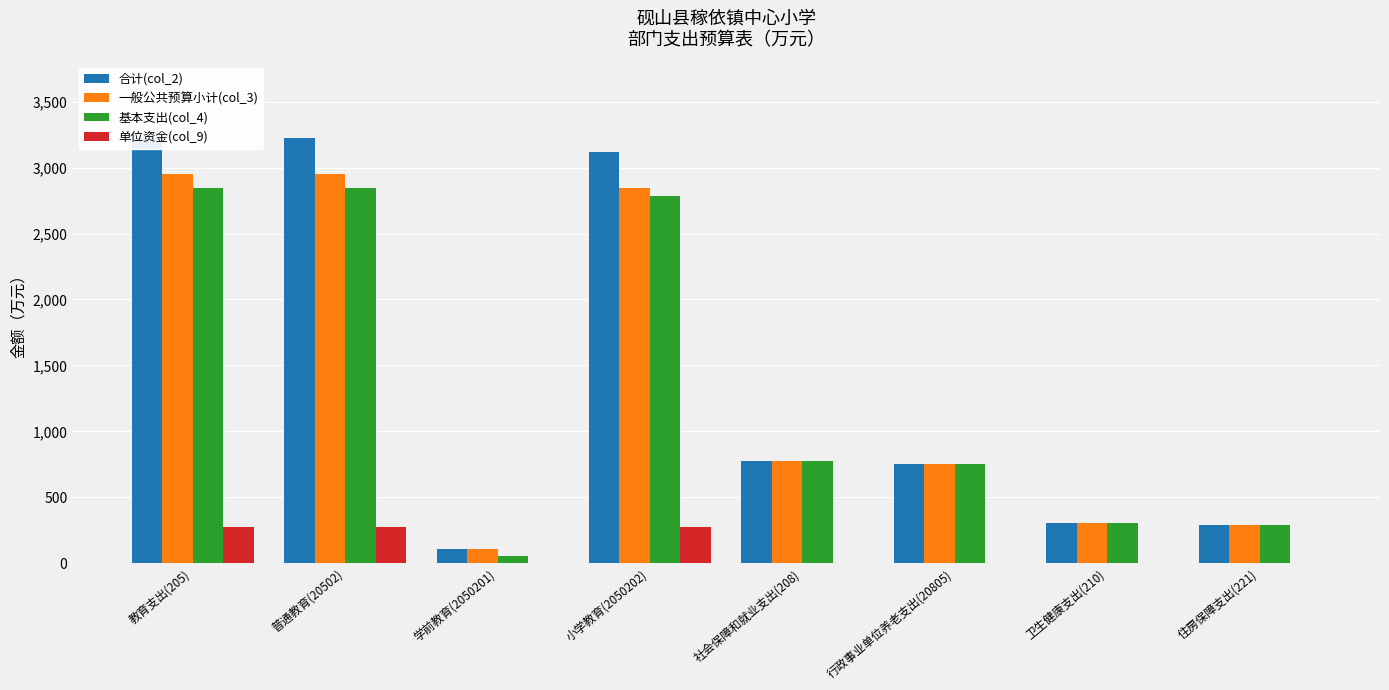

What are all the series names shown in the legend?

合计(col_2), 一般公共预算小计(col_3), 基本支出(col_4), 单位资金(col_9)